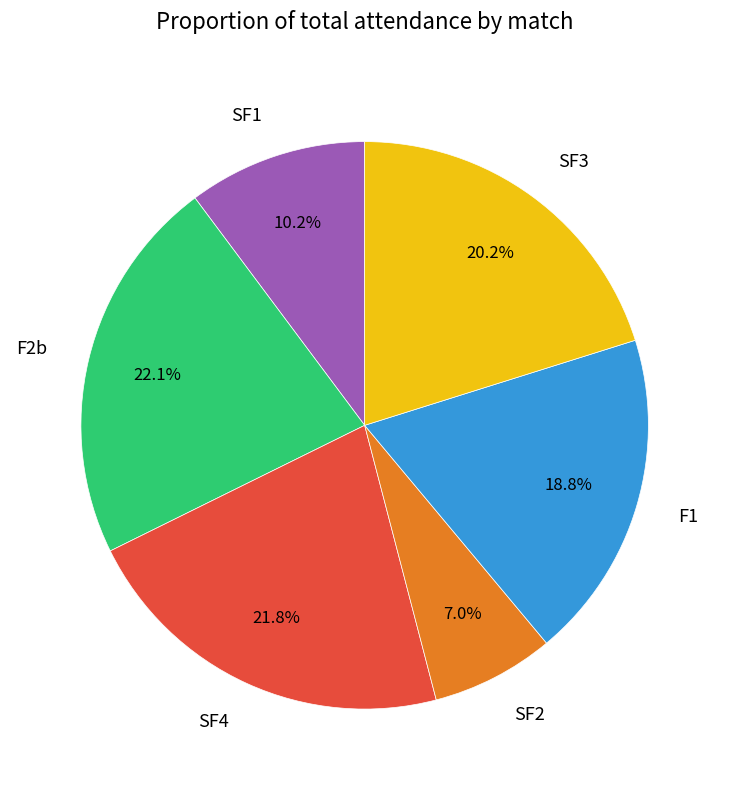

Which category has the smallest portion of the pie?

SF2